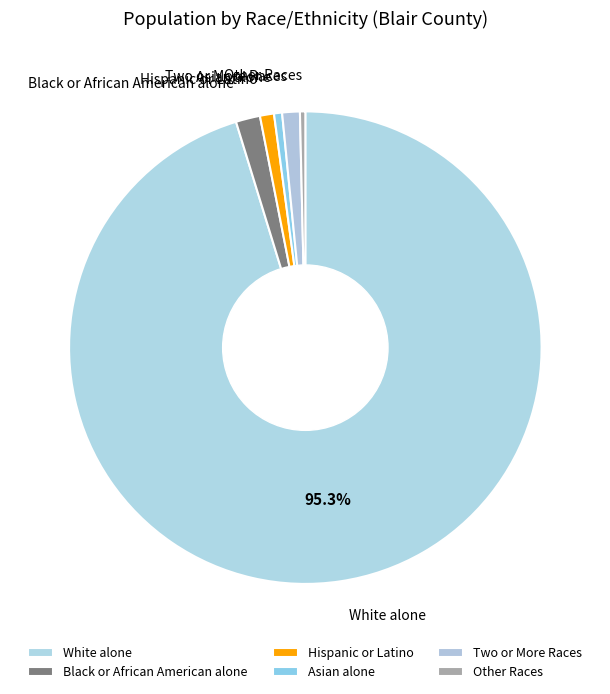

Which slice is the smallest?

Asian alone